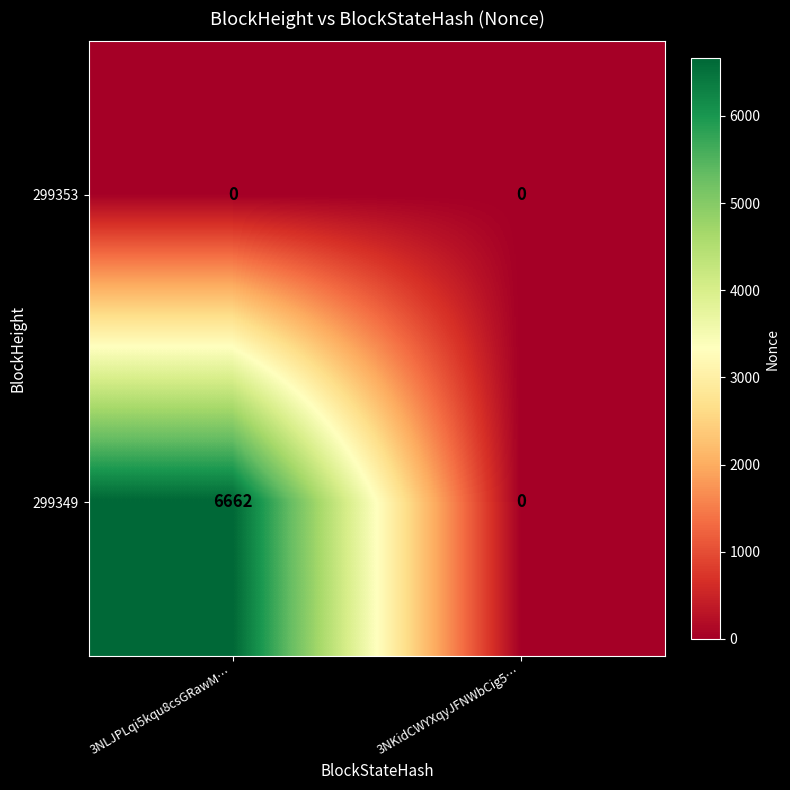

Reading right to left, extract all data points from this chart.

299353: 0	0
299349: 0	6662